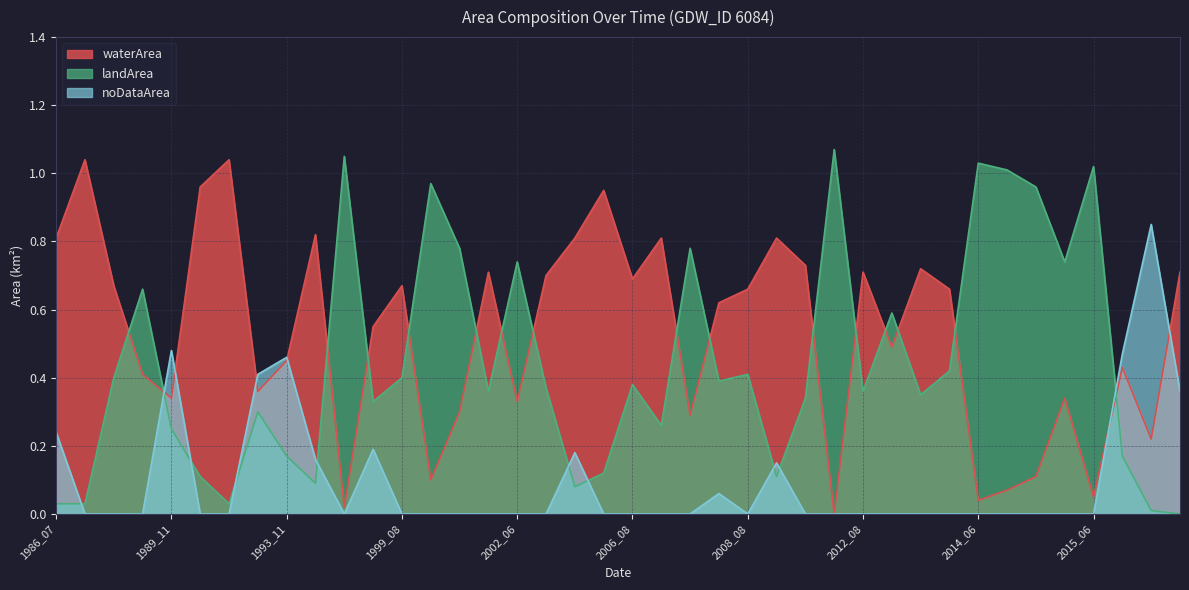

Reading left to right, list all the values displayed in this chart.

waterArea: 0.8	1.0	0.7	0.4	0.3	1.0	1.0	0.4	0.5	0.8	0.0	0.6	0.7	0.1	0.3	0.7	0.3	0.7	0.8	0.9	0.7	0.8	0.3	0.6	0.7	0.8	0.7	0.0	0.7	0.5	0.7	0.7	0.0	0.1	0.1	0.3	0.1	0.4	0.2	0.7
landArea: 0.0	0.0	0.4	0.7	0.2	0.1	0.0	0.3	0.2	0.1	1.1	0.3	0.4	1.0	0.8	0.4	0.7	0.4	0.1	0.1	0.4	0.3	0.8	0.4	0.4	0.1	0.3	1.1	0.4	0.6	0.3	0.4	1.0	1.0	1.0	0.7	1.0	0.2	0.0	0.0
noDataArea: 0.2	0.0	0.0	0.0	0.5	0.0	0.0	0.4	0.5	0.2	0.0	0.2	0.0	0.0	0.0	0.0	0.0	0.0	0.2	0.0	0.0	0.0	0.0	0.1	0.0	0.1	0.0	0.0	0.0	0.0	0.0	0.0	0.0	0.0	0.0	0.0	0.0	0.5	0.8	0.4